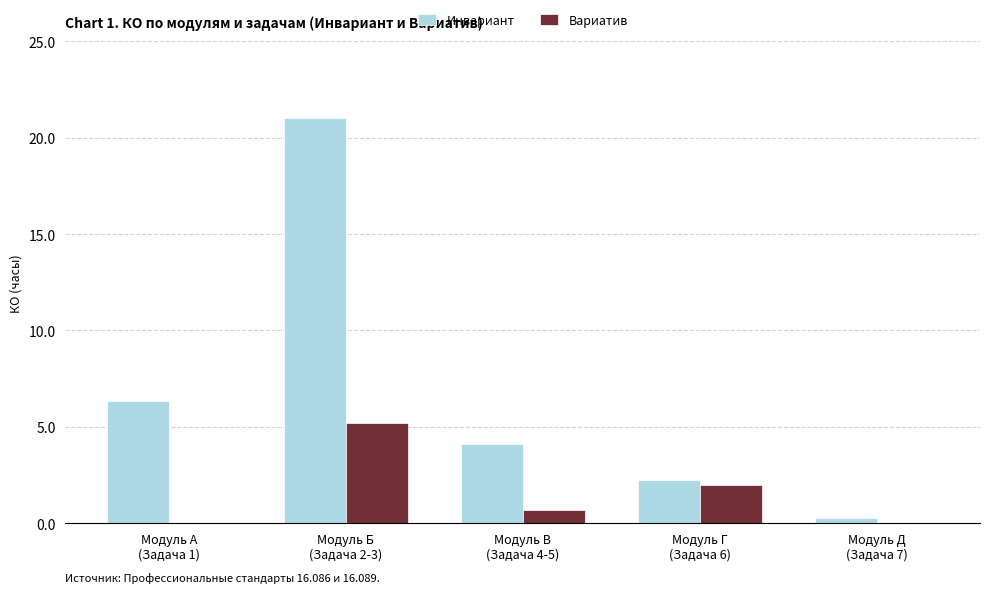

What is the maximum value shown in the chart?

21.0